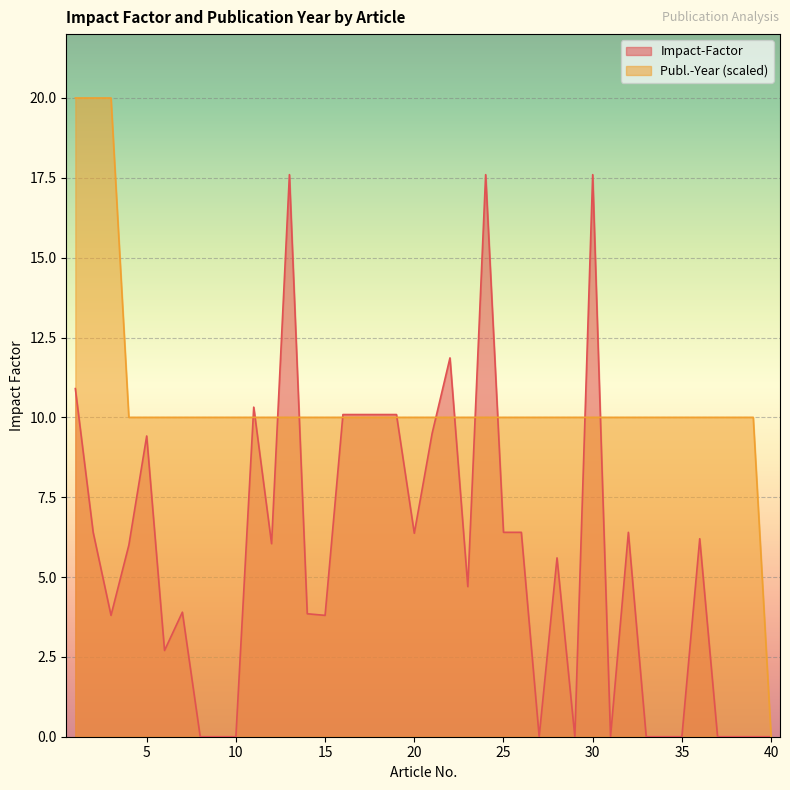

In Impact-Factor, how many points are lower than both neighbors (excluding endpoints)?

9